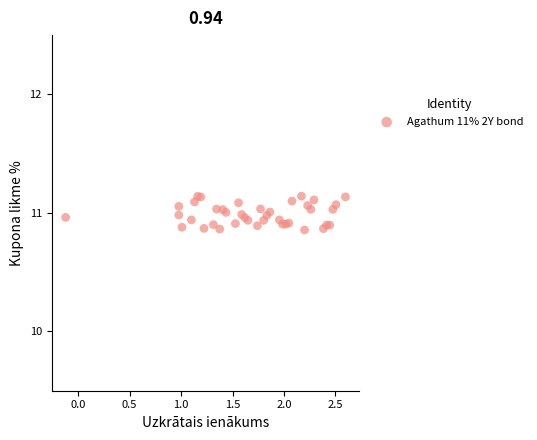

What is the range of Y values (max minus min)?

0.3